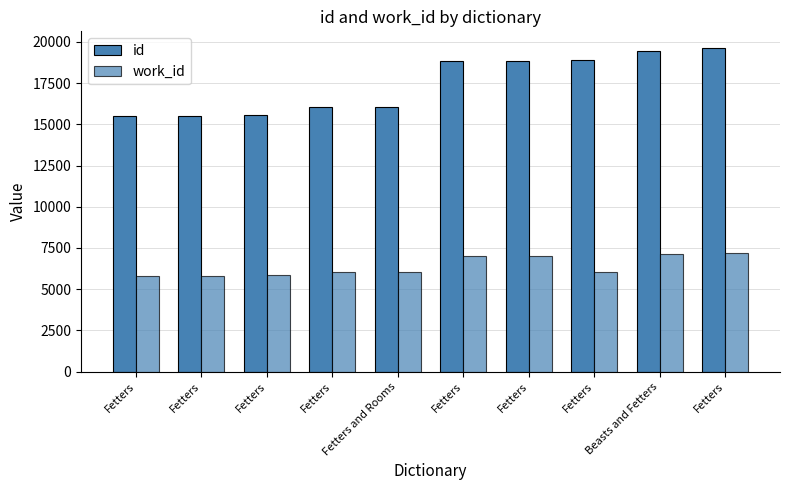

What is the difference between the id values at Fetters and Fetters?

3397